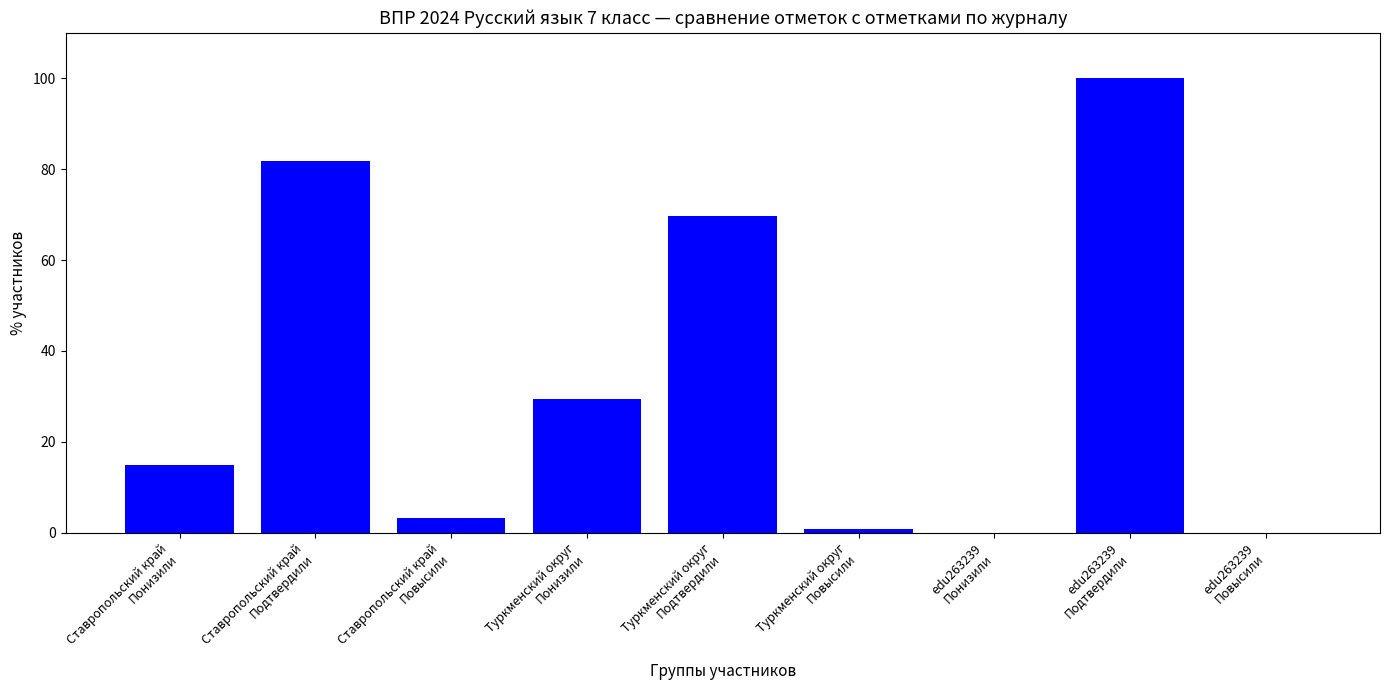

True or false: the data shows 0.9 at Туркменский округ
Повысили.

True